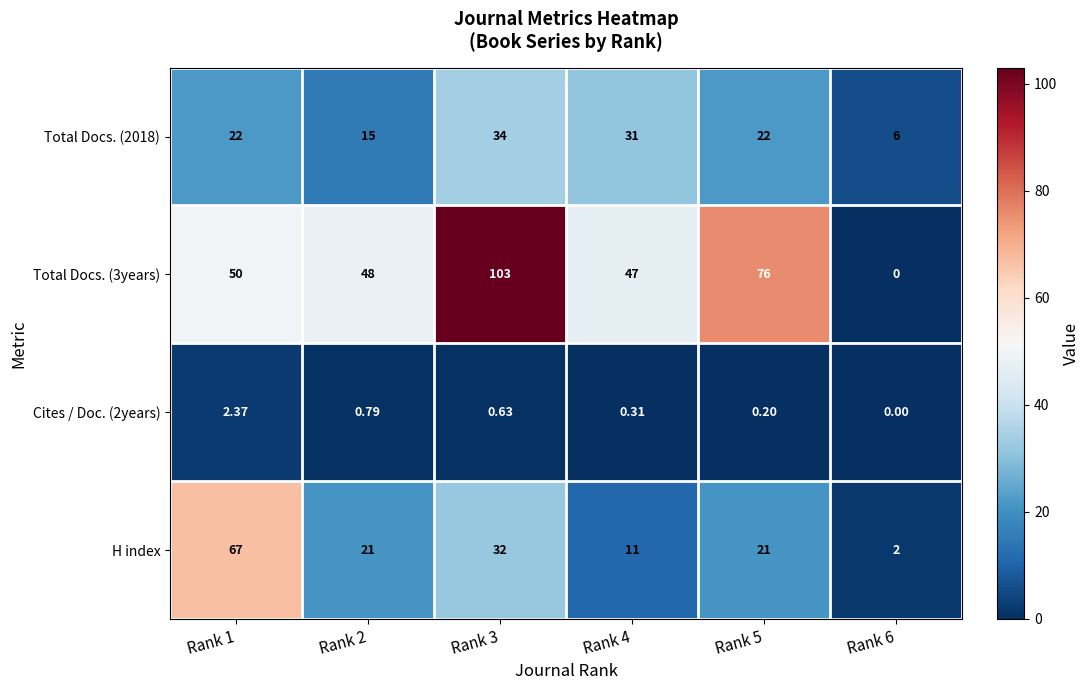

Which label corresponds to the smallest value in the chart?

Rank 6